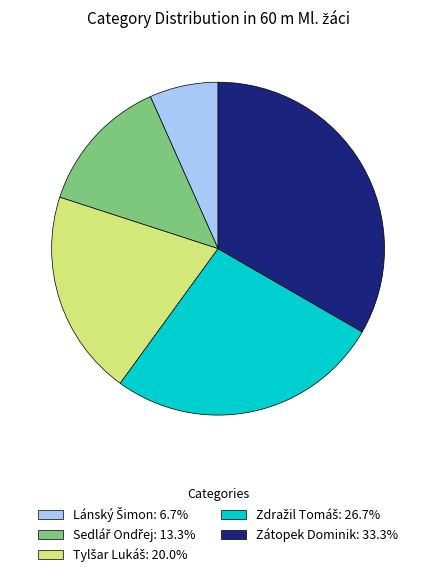

The Zátopek Dominik slice represents 45% of the pie. True or false?

False